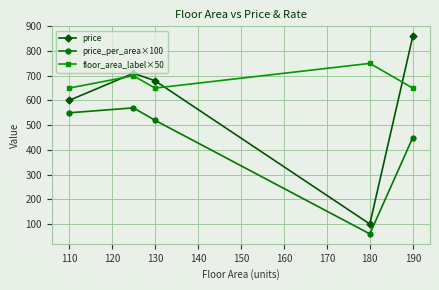

True or false: floor_area_label×50 and price intersect in this chart.

True